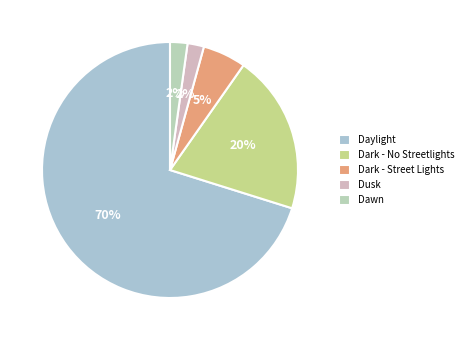

How much of the chart is everything except Dark - No Streetlights?

79.9%